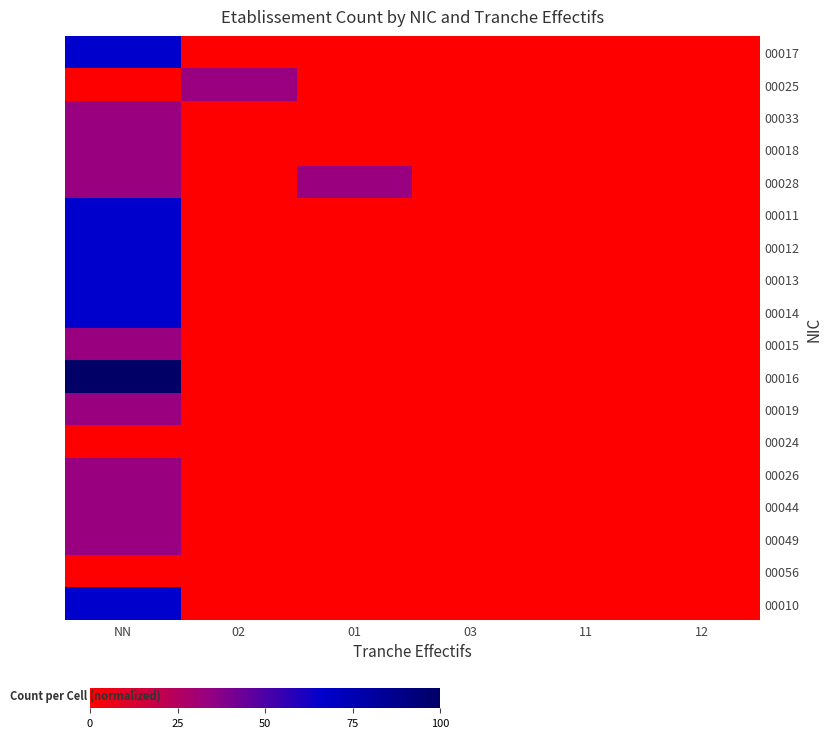

What is the difference between the highest and lowest values at NN?

100.0